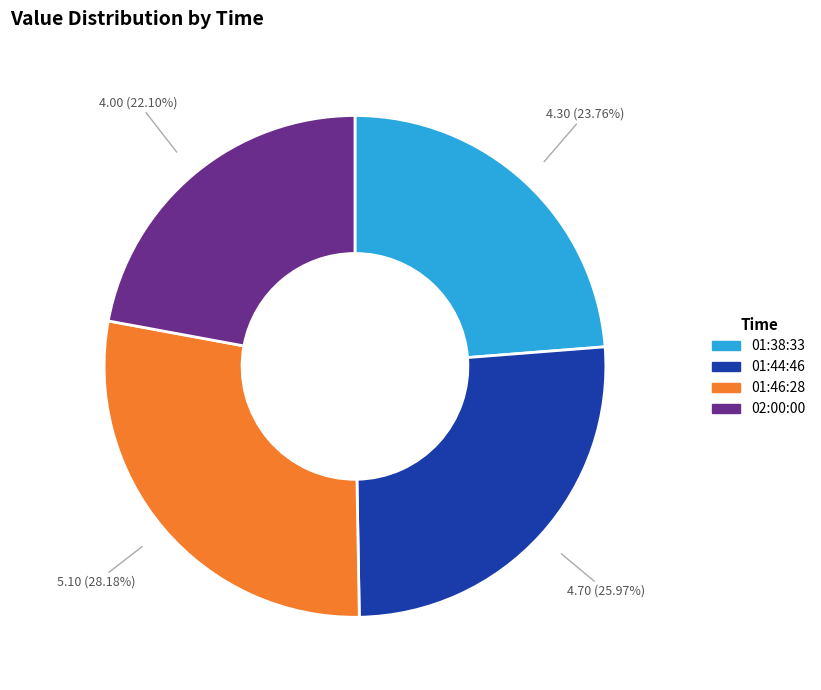

Combined, do 01:38:33 and 01:46:28 account for over 50%?

Yes